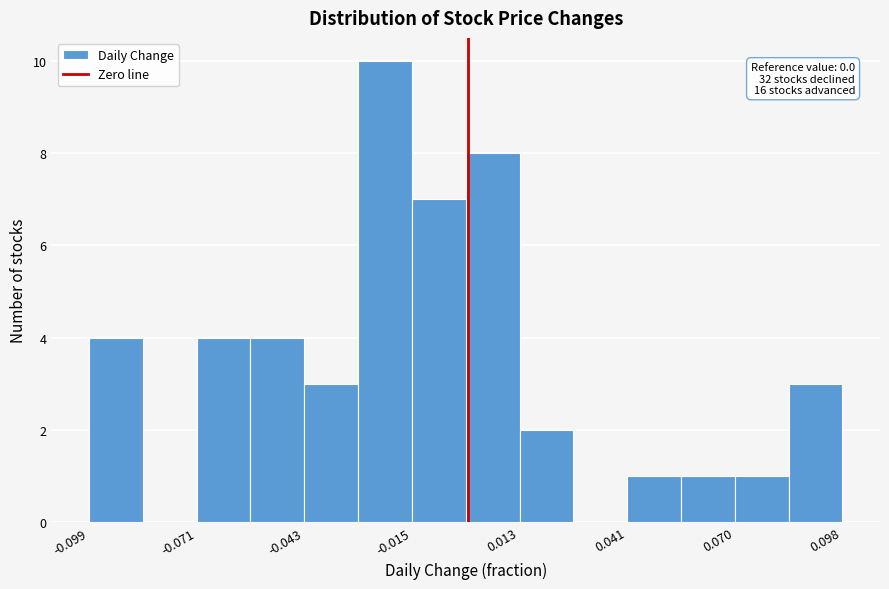

Around what value on the x-axis is the tallest bar? Give the approximate position of its centre, as read against the axis.

-0.020